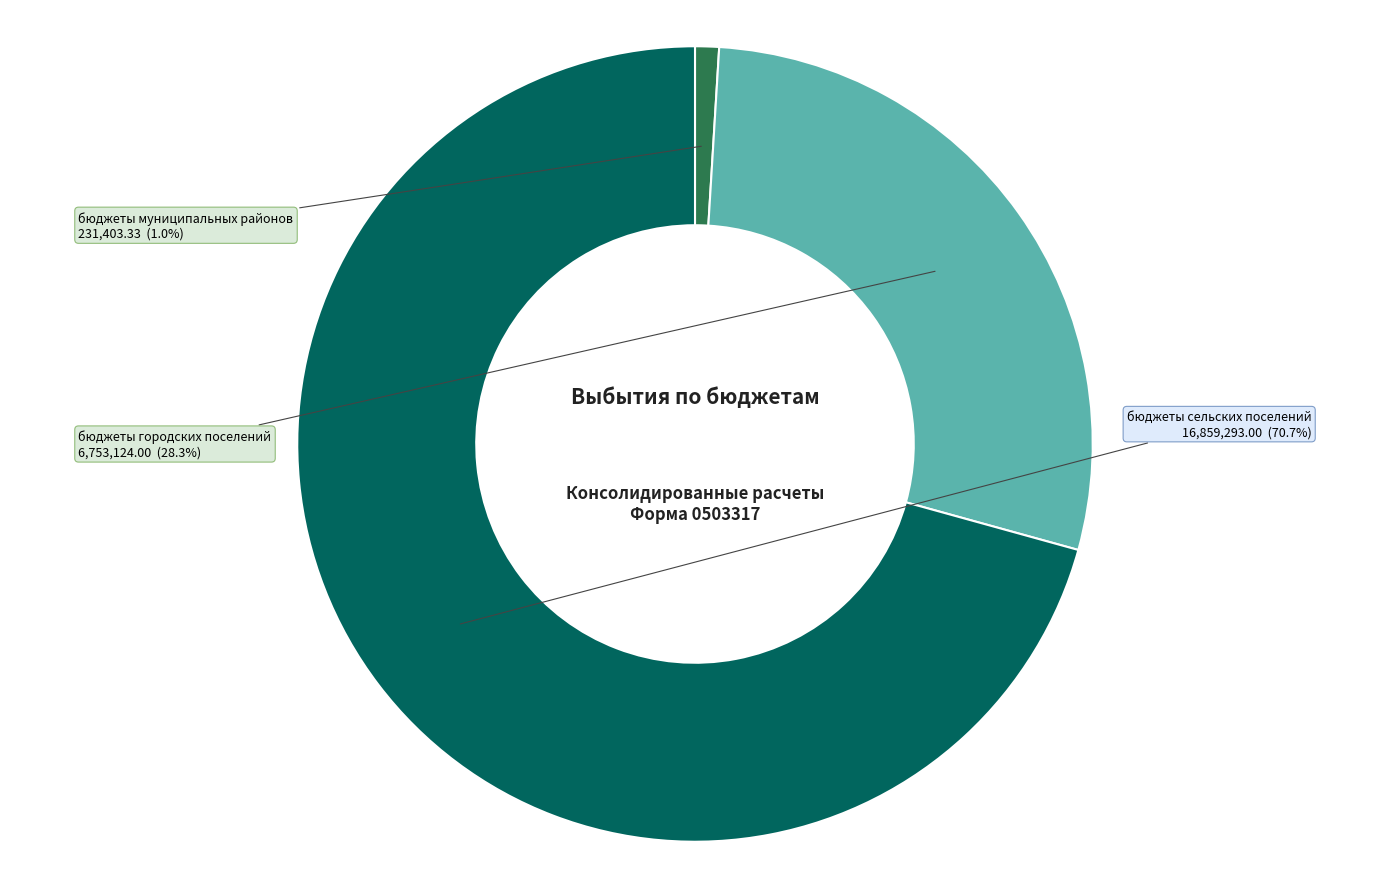

Is there any slice that represents more than half of the pie?

Yes